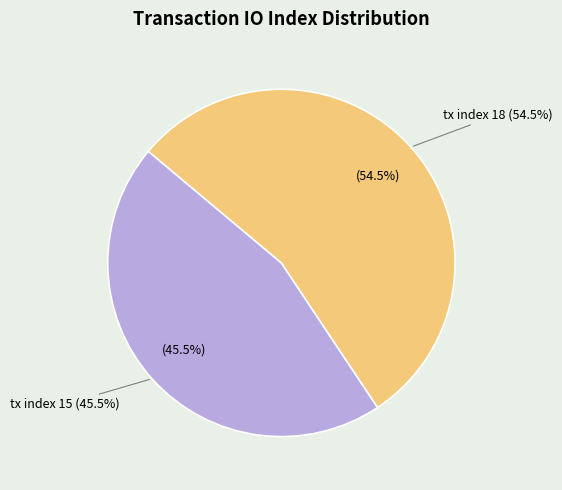

What portion of the pie excludes tx index 18?

45.5%